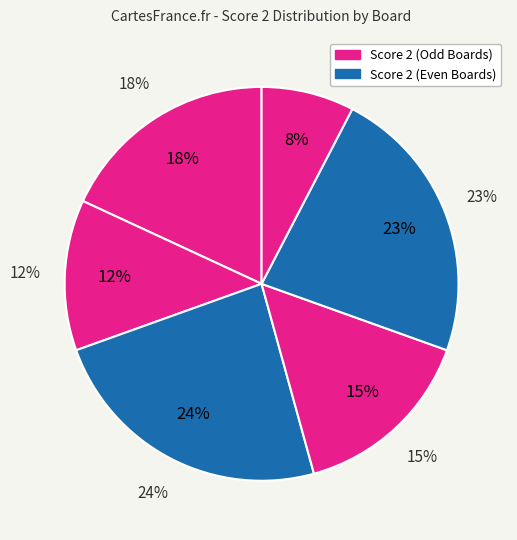

True or false: Board 4 accounts for 10% of the total.

False